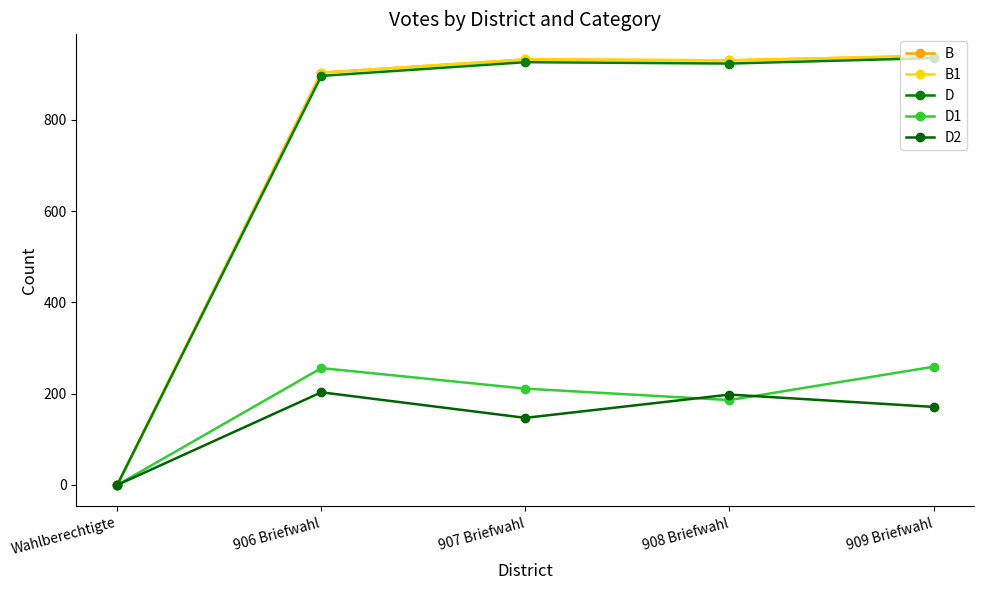

What is the spread (max minus min) of values at 909 Briefwahl?

769